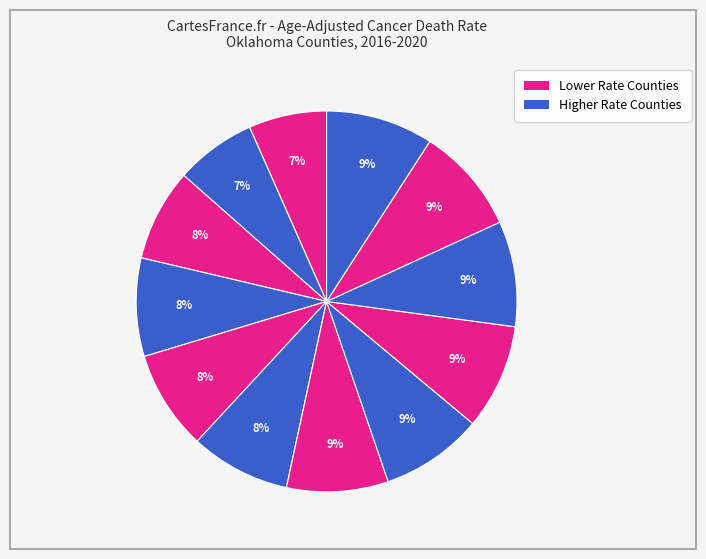

To the nearest percent, what is the average slice percentage?

8%